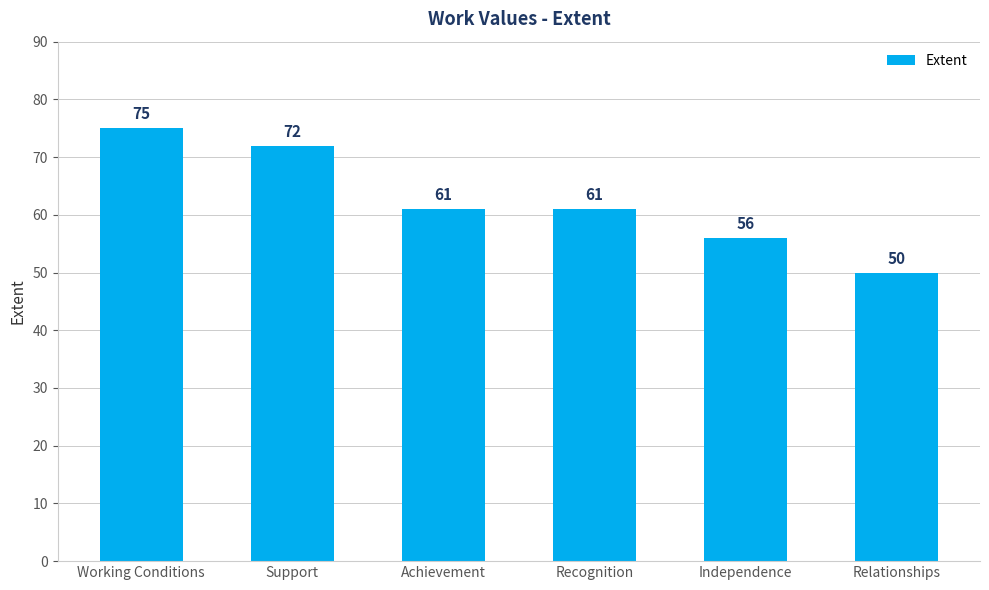

What is the difference between the values at Support and Independence?

16